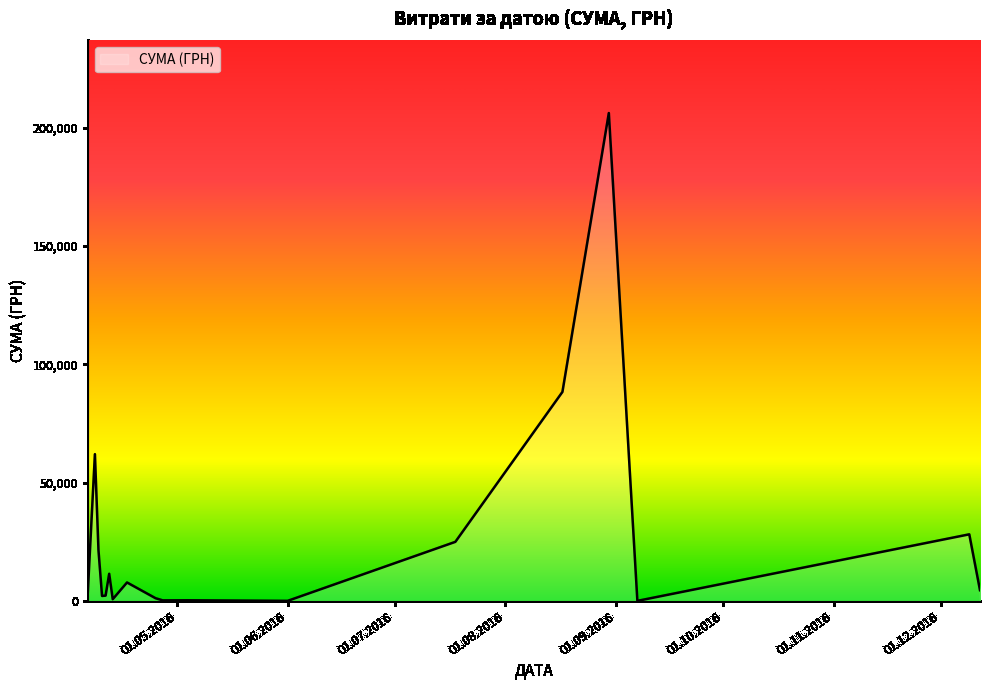

What is the greatest value displayed?

206158.5